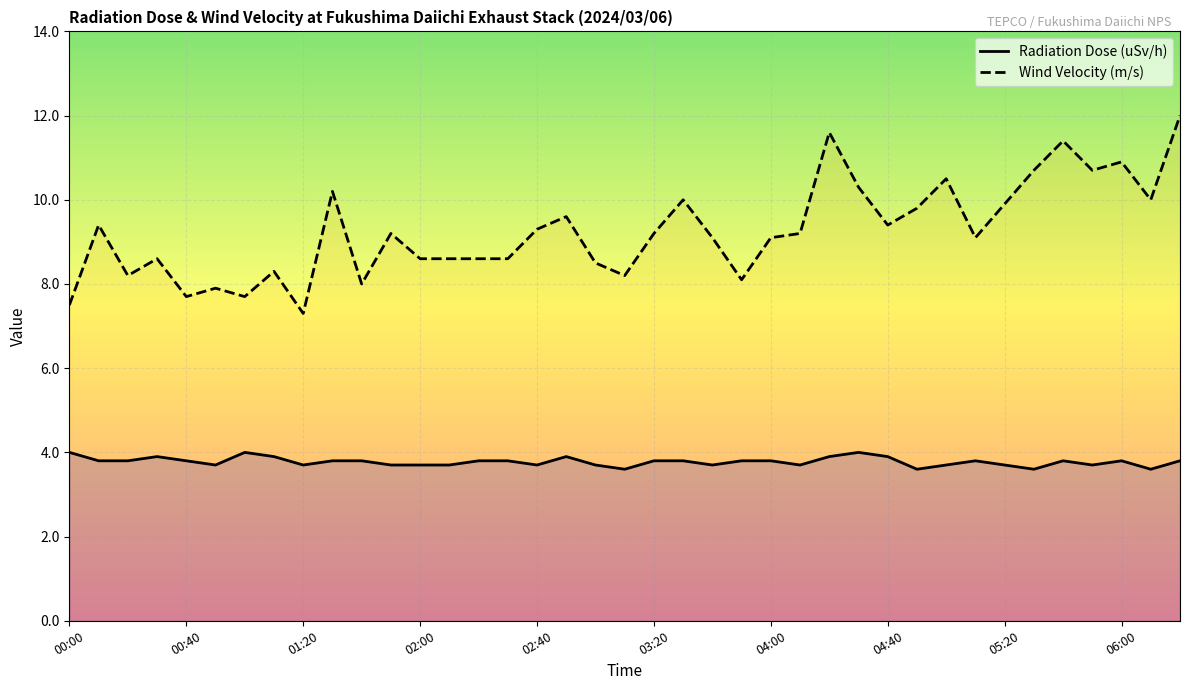

Reading left to right, what are all the values shown in this chart?

Radiation Dose (uSv/h): 4.0	3.8	3.8	3.9	3.8	3.7	4.0	3.9	3.7	3.8	3.8	3.7	3.7	3.7	3.8	3.8	3.7	3.9	3.7	3.6	3.8	3.8	3.7	3.8	3.8	3.7	3.9	4.0	3.9	3.6	3.7	3.8	3.7	3.6	3.8	3.7	3.8	3.6	3.8
Wind Velocity (m/s): 7.5	9.4	8.2	8.6	7.7	7.9	7.7	8.3	7.3	10.2	8.0	9.2	8.6	8.6	8.6	8.6	9.3	9.6	8.5	8.2	9.2	10.0	9.1	8.1	9.1	9.2	11.6	10.3	9.4	9.8	10.5	9.1	9.9	10.7	11.4	10.7	10.9	10.0	12.0